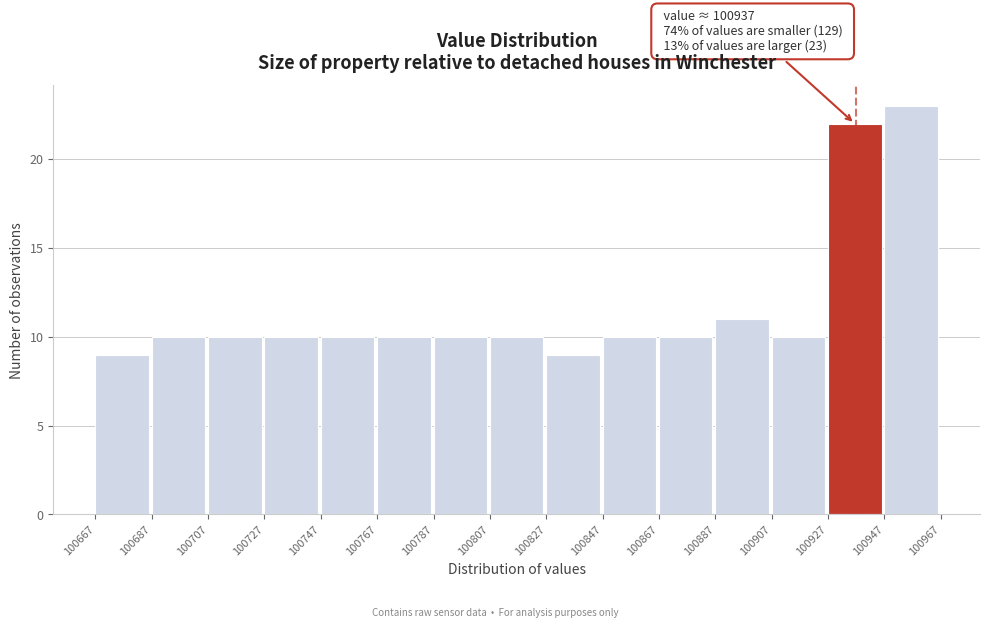

Which range on the x-axis has the tallest bar?

100947 to 100967